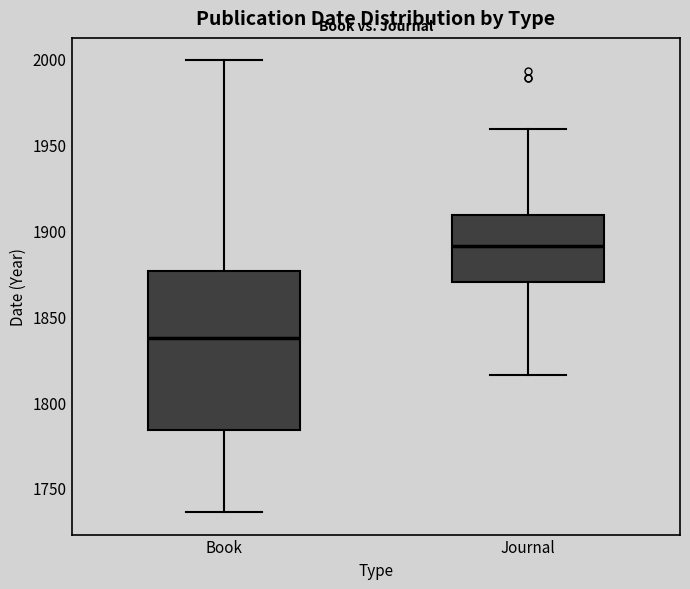

Where does the upper whisker of the box for Book end on the y-axis? The values are not printed on the chart, so give them approximately, as read against the axis.

2000